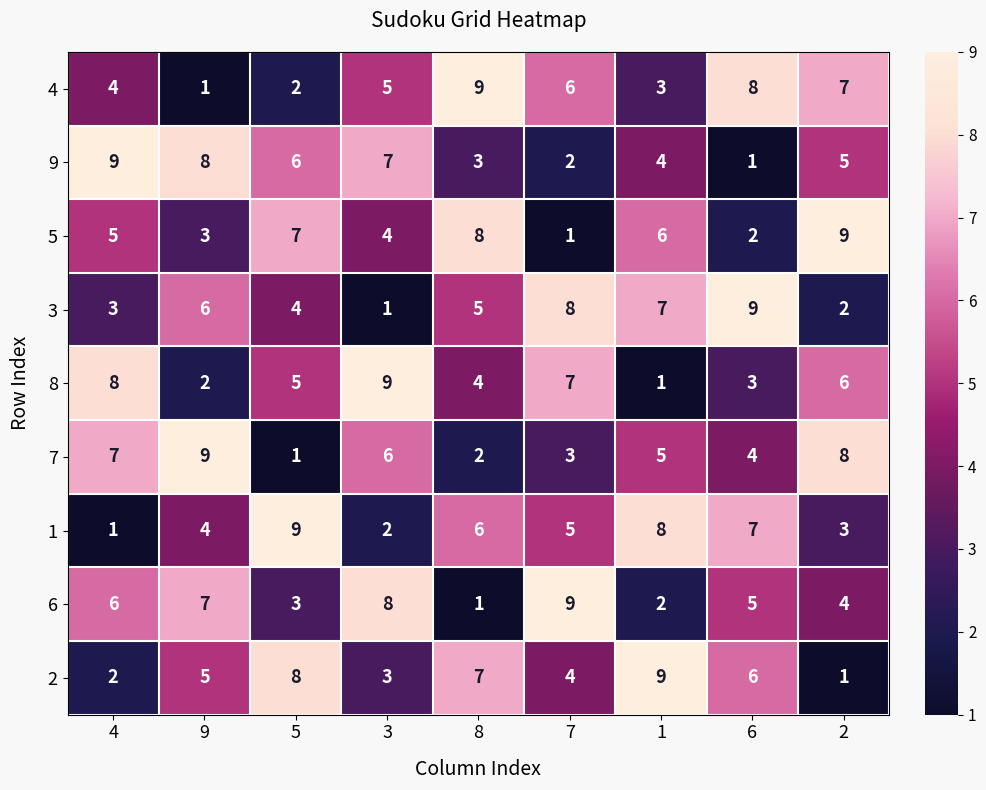

True or false: 3 has a value of 8 at 8.

False